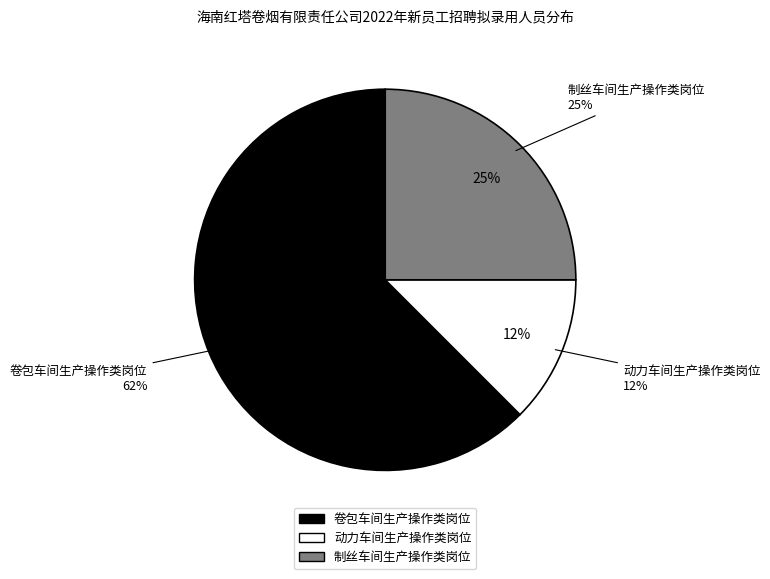

Rank the categories by value from highest to lowest.

卷包车间生产操作类岗位, 制丝车间生产操作类岗位, 动力车间生产操作类岗位